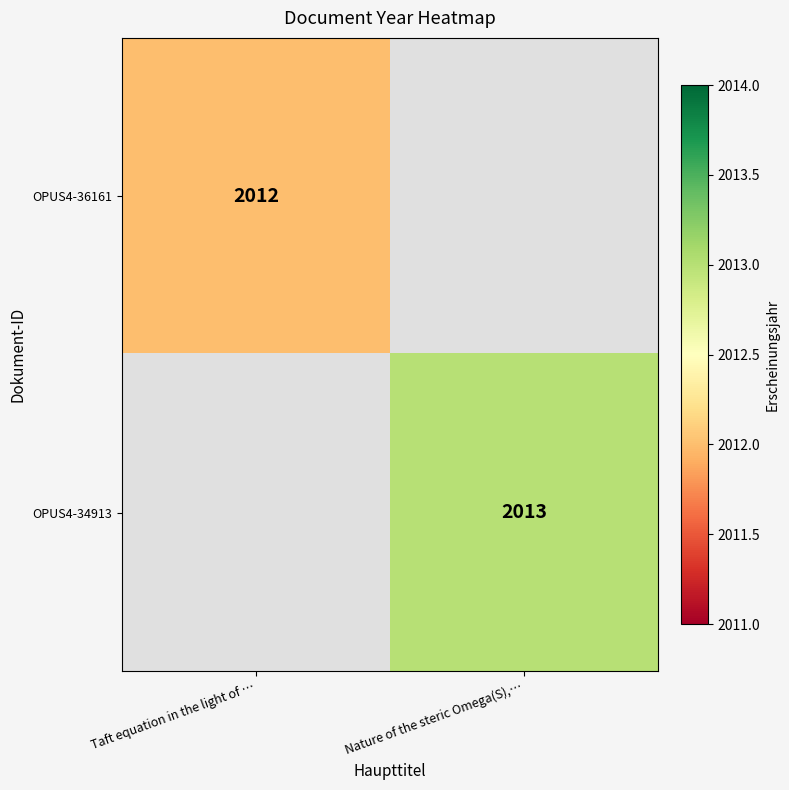

The value of OPUS4-34913 at Nature of the steric Omega(S),… is 2013. True or false?

True